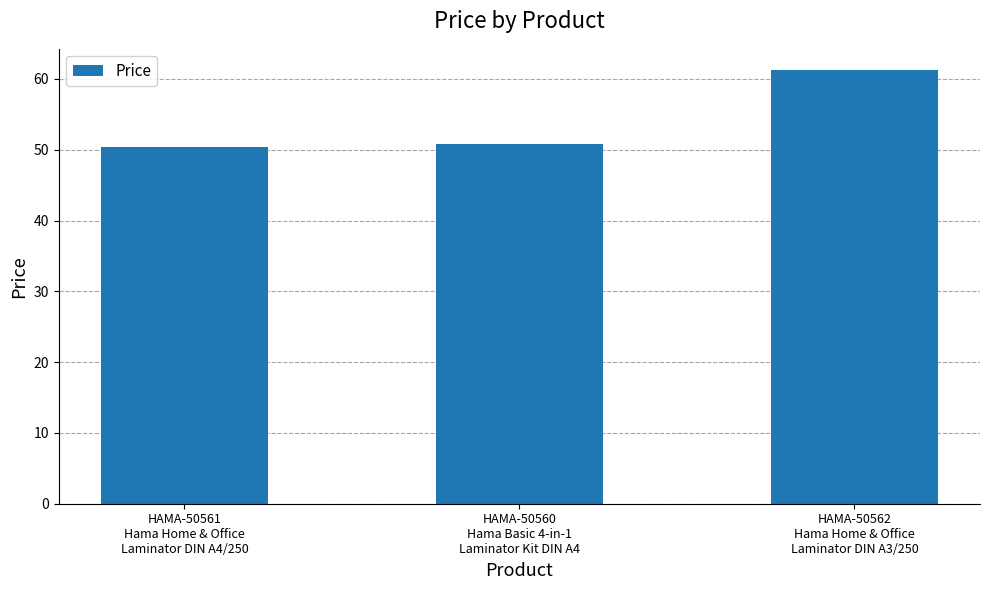

Reading left to right, extract all data points from this chart.

50.4	50.8	61.2